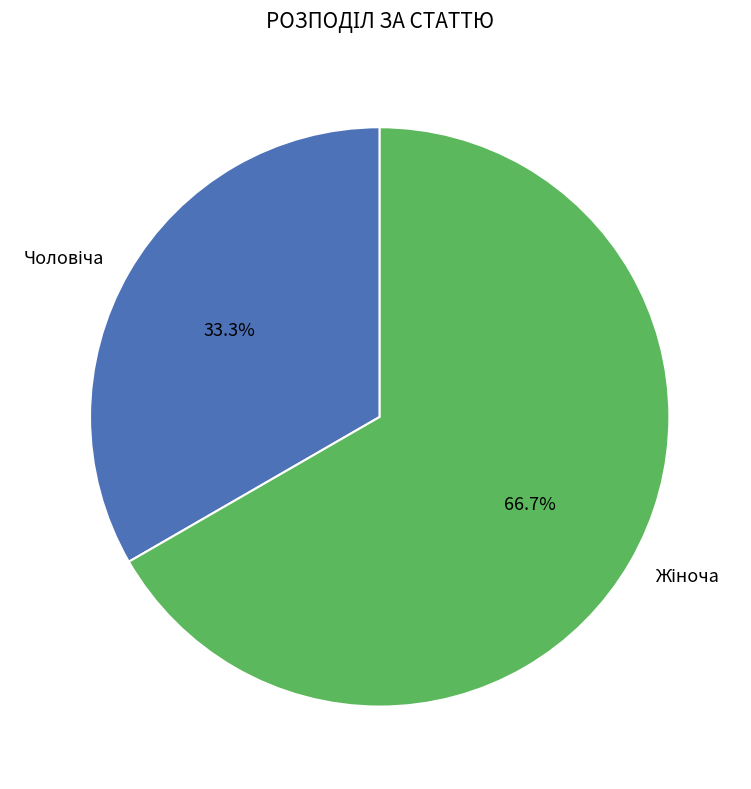

Is there any slice that represents more than half of the pie?

Yes